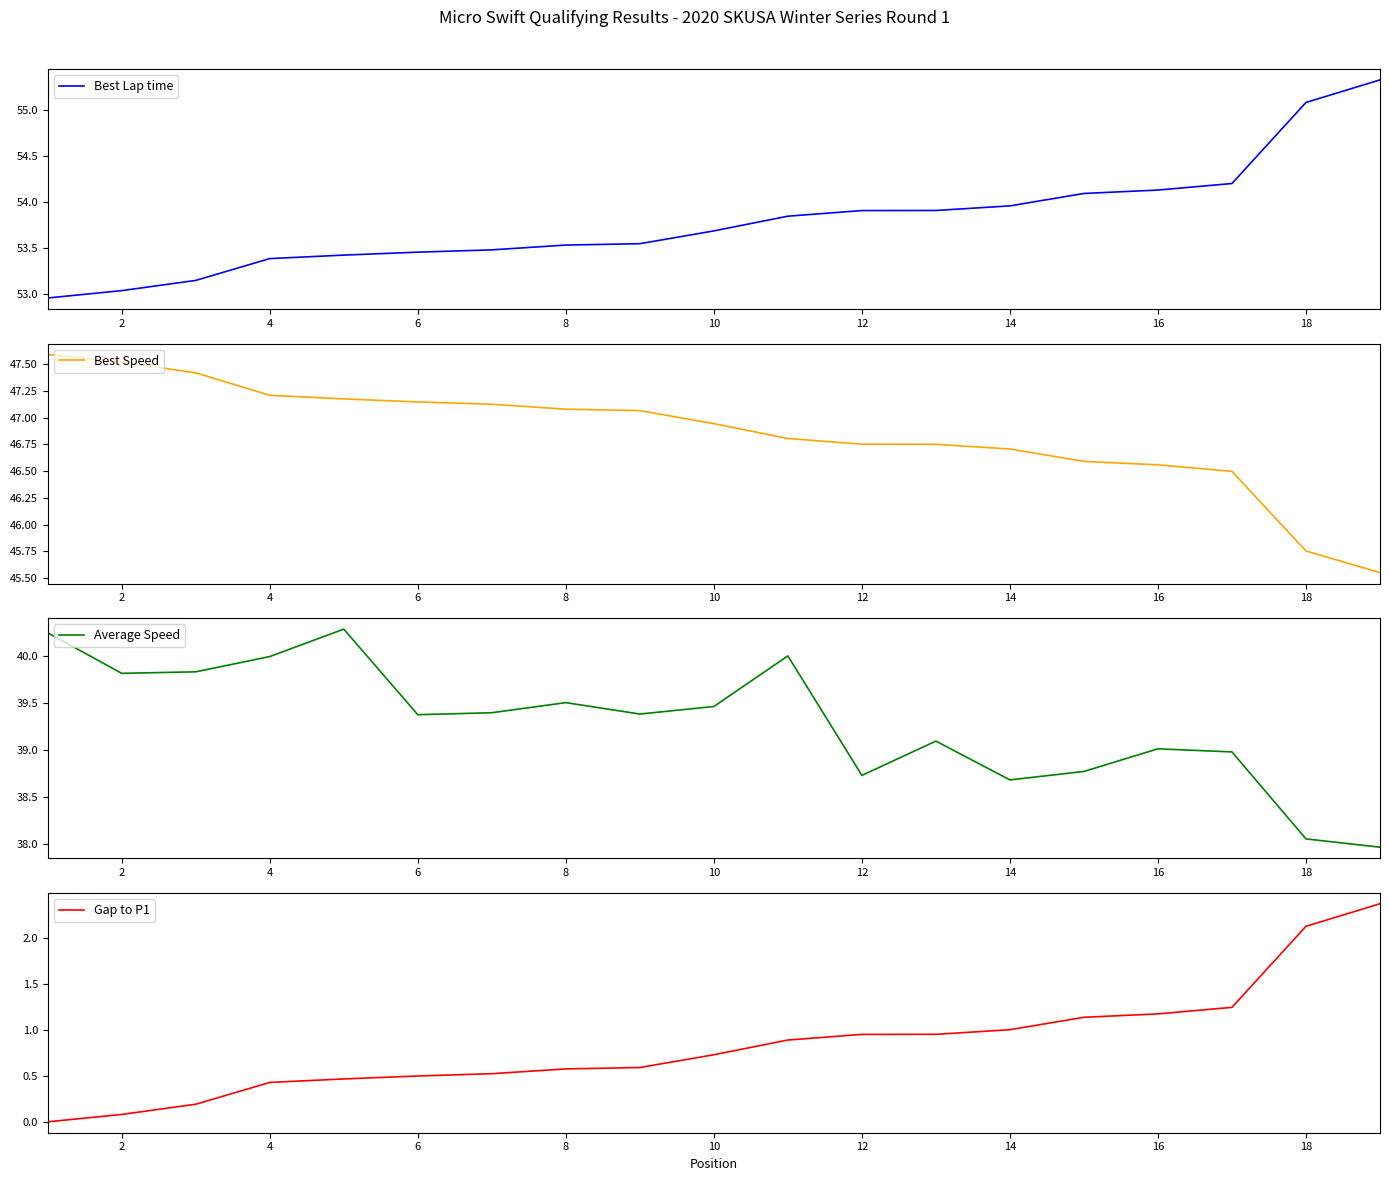

Reading left to right, list all the values displayed in this chart.

Best Lap time: 53.0	53.0	53.1	53.4	53.4	53.5	53.5	53.5	53.5	53.7	53.8	53.9	53.9	54.0	54.1	54.1	54.2	55.1	55.3
Best Speed: 47.6	47.5	47.4	47.2	47.2	47.1	47.1	47.1	47.1	46.9	46.8	46.8	46.8	46.7	46.6	46.6	46.5	45.8	45.6
Average Speed: 40.2	39.8	39.8	40.0	40.3	39.4	39.4	39.5	39.4	39.5	40.0	38.7	39.1	38.7	38.8	39.0	39.0	38.1	38.0
Gap to P1: 0.0	0.1	0.2	0.4	0.5	0.5	0.5	0.6	0.6	0.7	0.9	0.9	1.0	1.0	1.1	1.2	1.2	2.1	2.4